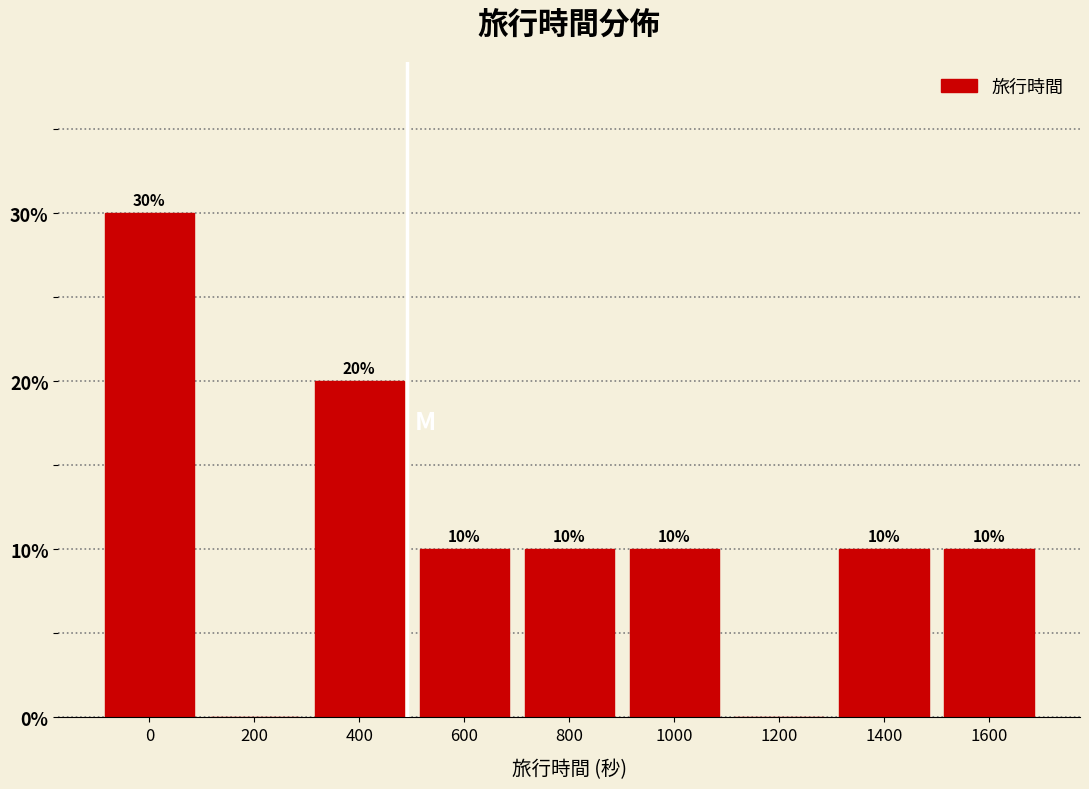

Reading right to left, what are all the values shown in this chart?

1600=10	1400=10	1200=0	1000=10	800=10	600=10	400=20	200=0	0=30